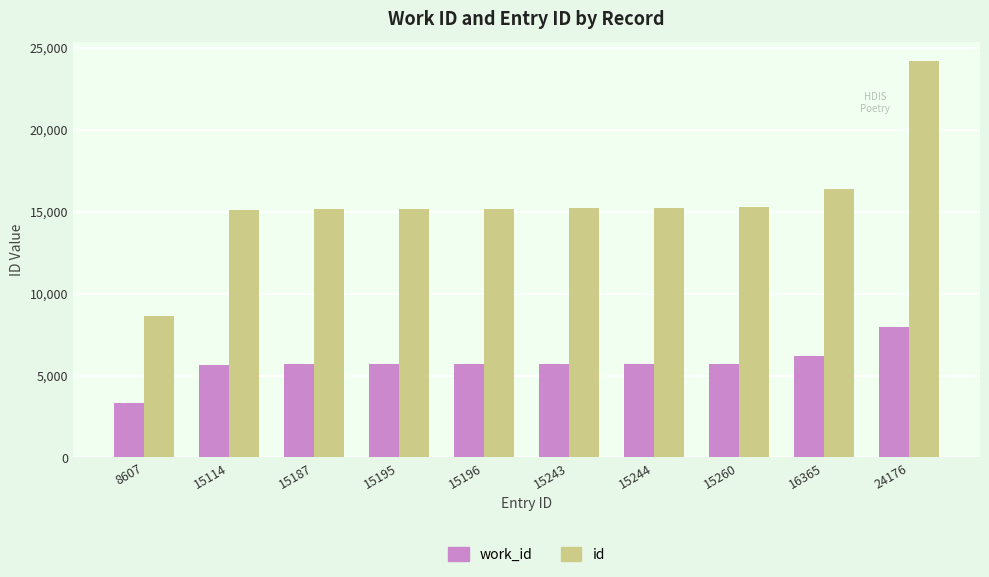

Rank the series by their maximum value, from lowest to highest.

work_id, id